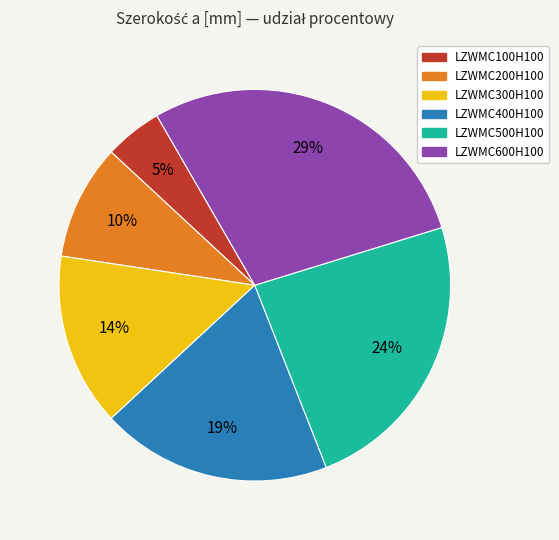

Approximately how many times larger is the value at LZWMC400H100 compared to LZWMC500H100?

0.8